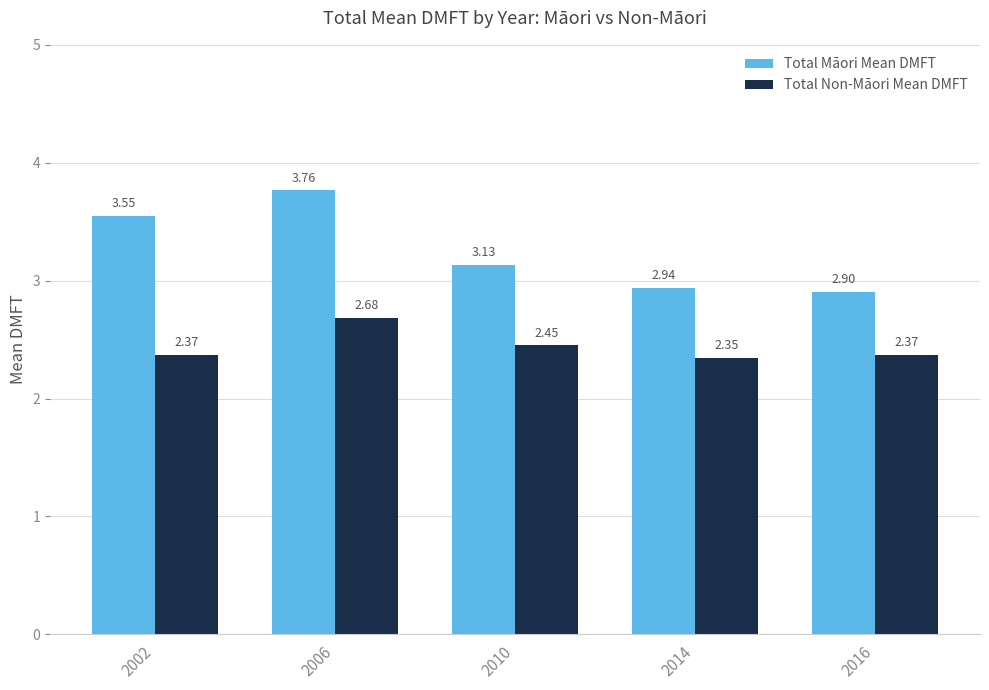

How many bars are there in total?

10